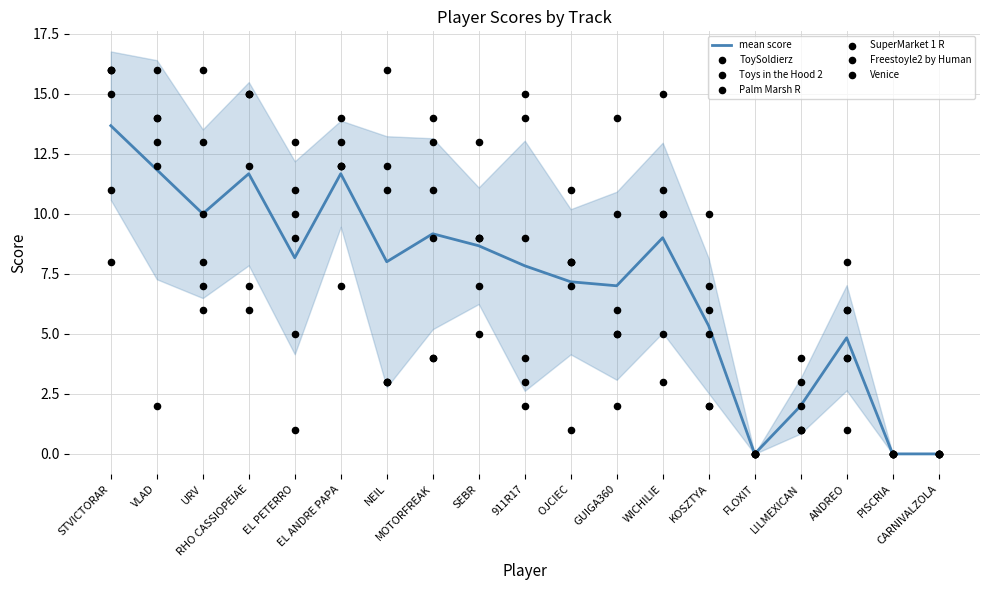

What is the total value across all series at OJCIEC?

43